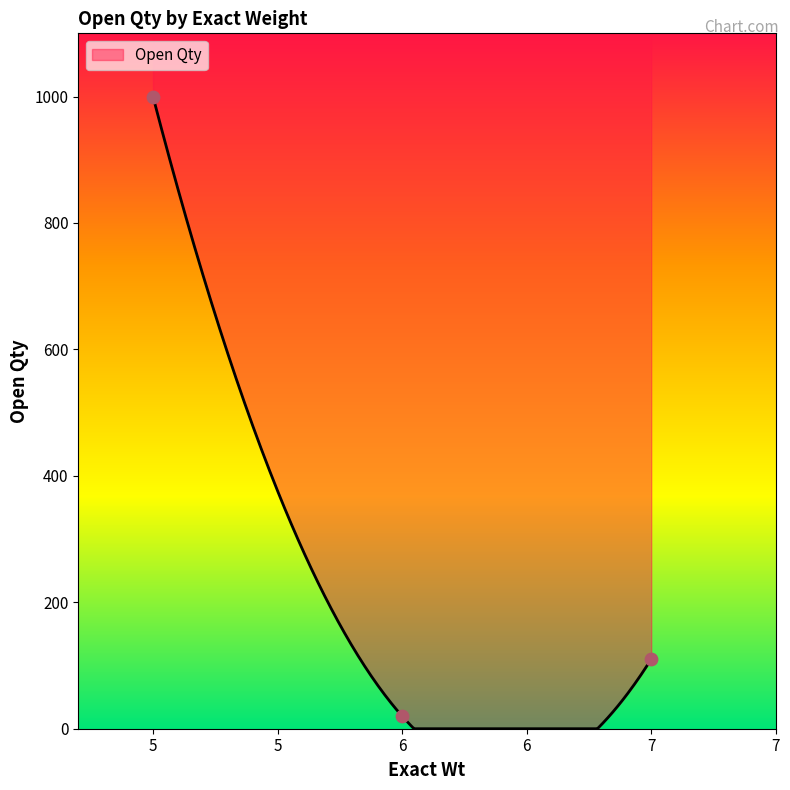

What is the highest value of the Open Qty series?

1000.0